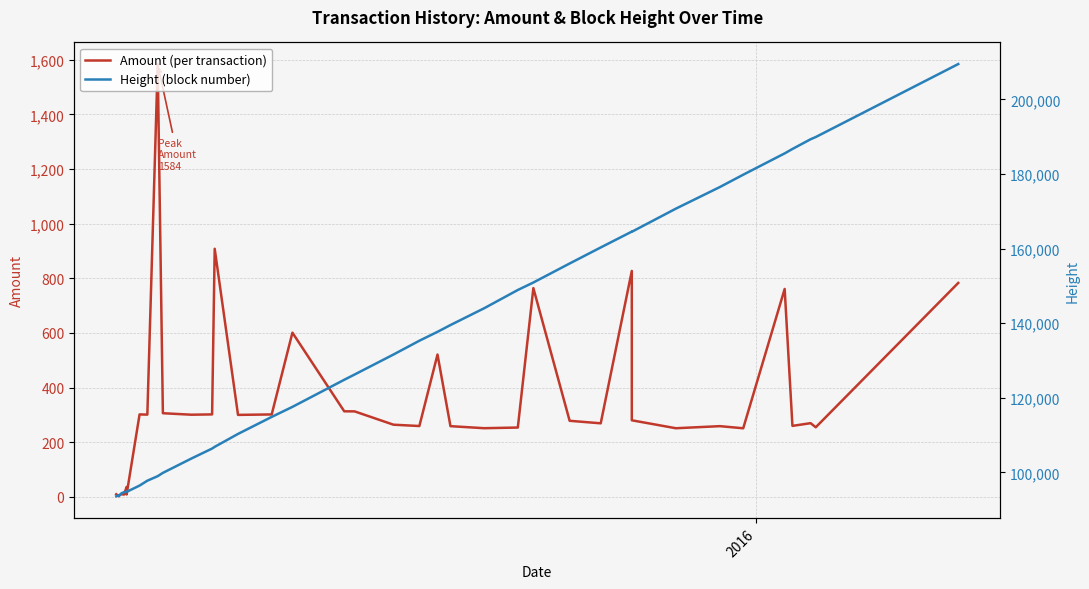

True or false: Height (block number) and Amount (per transaction) intersect in this chart.

False